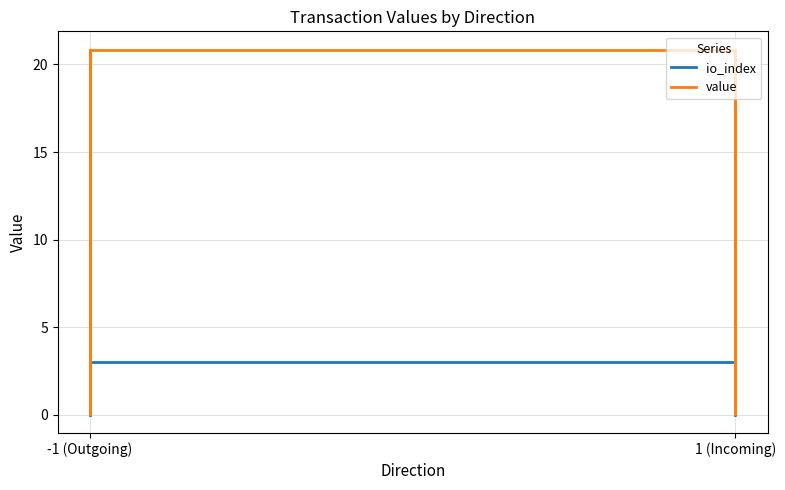

Which series has the largest range (max minus min)?

value